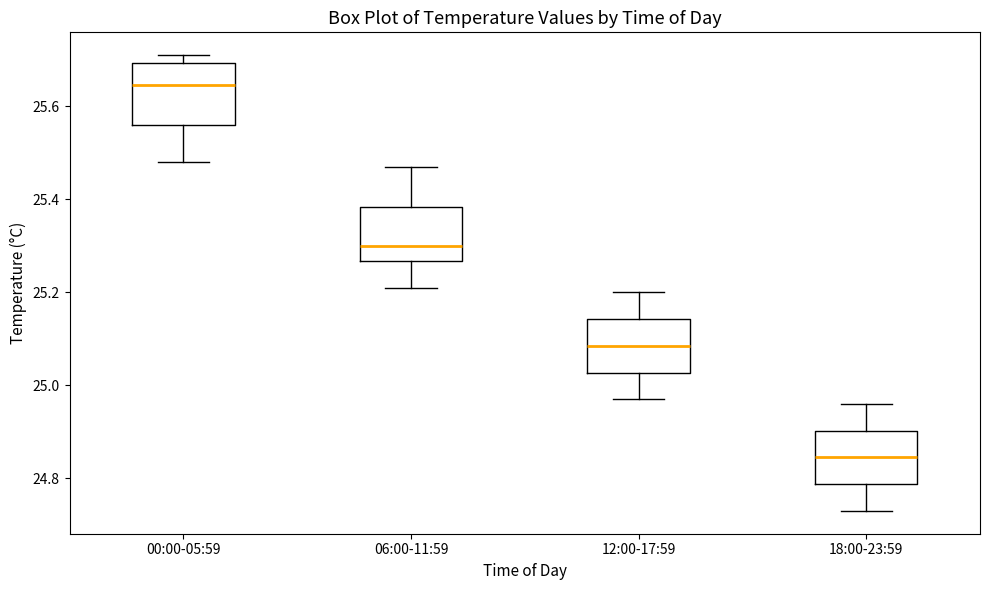

Where does the lower whisker of the box for 00:00-05:59 end on the y-axis? The values are not printed on the chart, so give them approximately, as read against the axis.

25.48